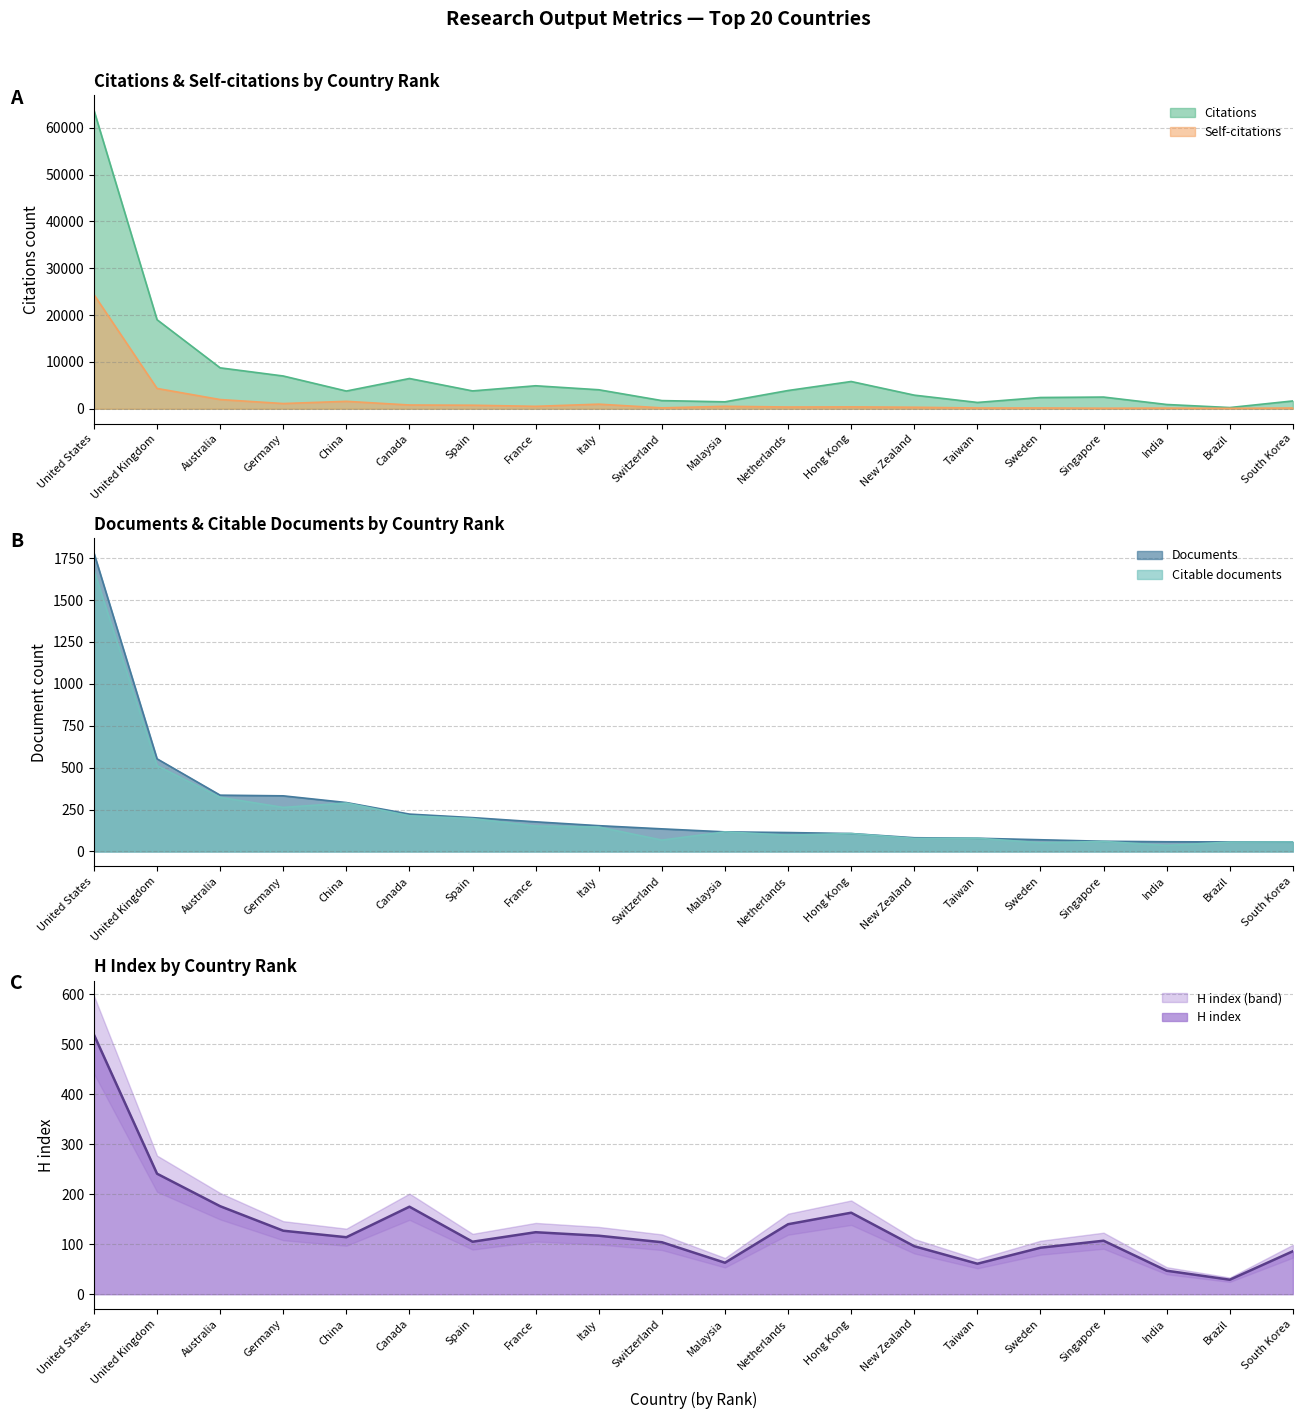

At which label does H index first exceed 114?

United States